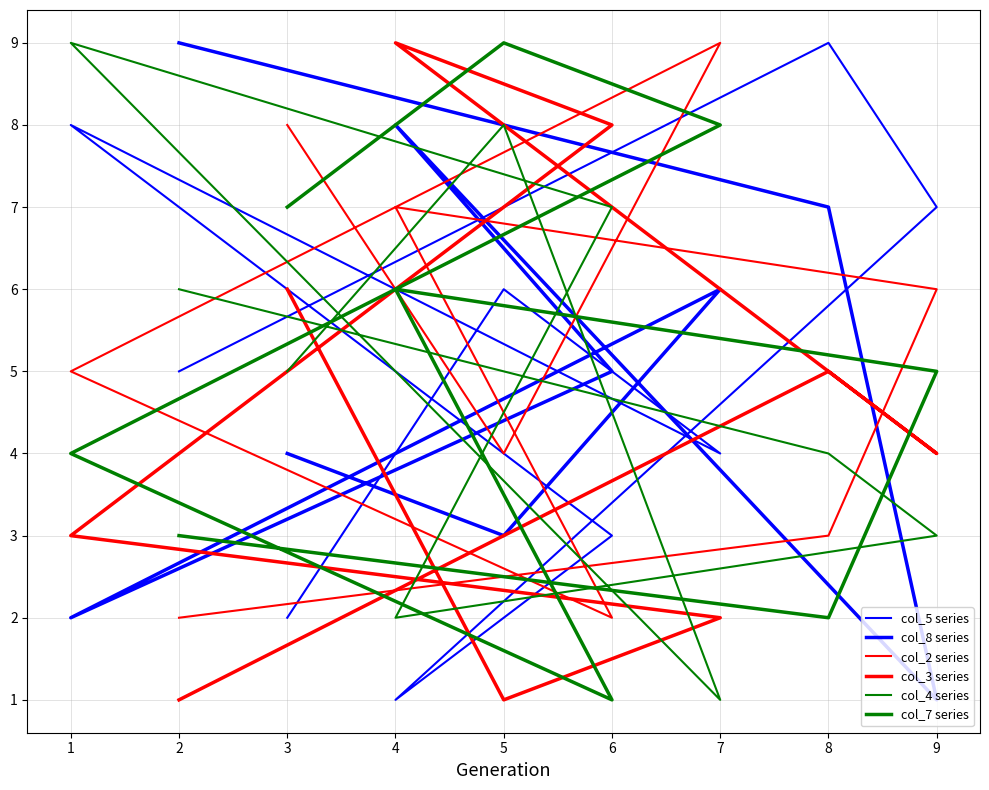

What is the value of the col_7 series point at the 7th from the left?

8